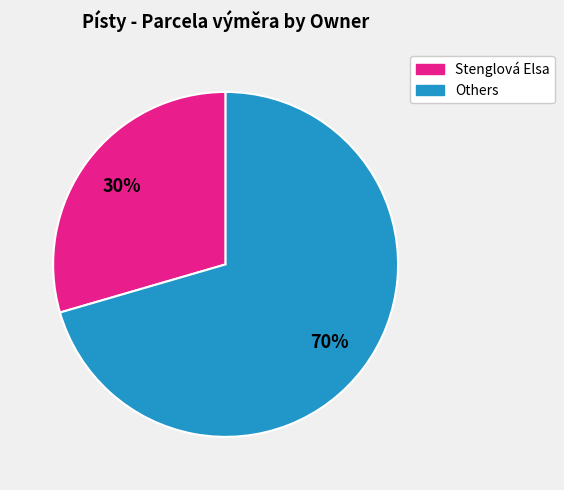

To the nearest percent, what portion does Stenglová Elsa represent?

30%